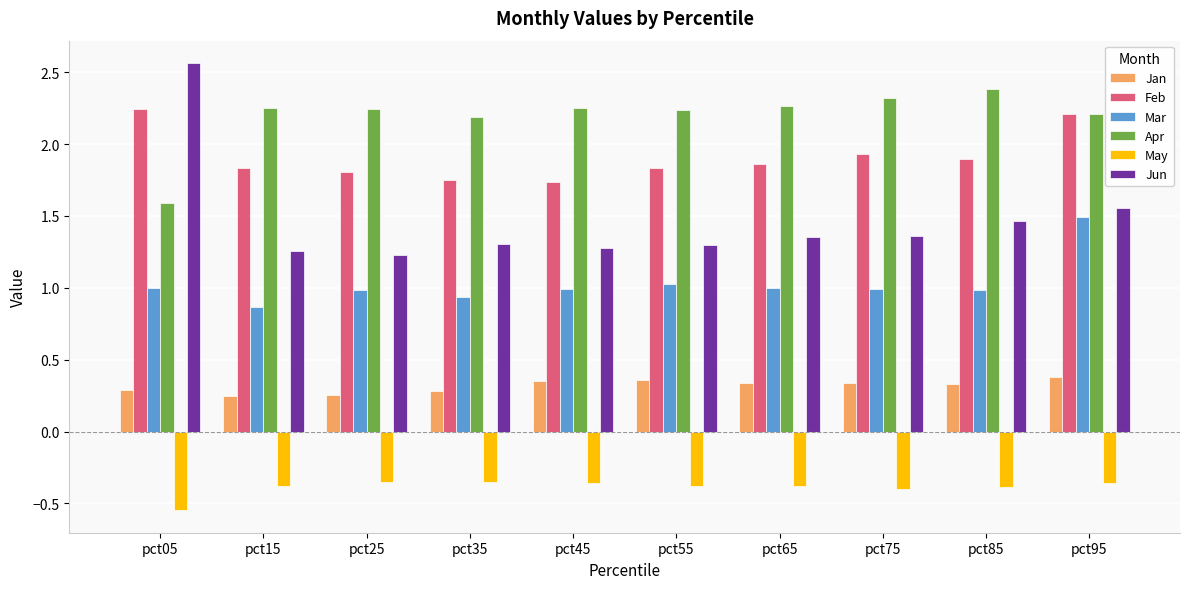

The Jun series shows 0.4 at pct45. True or false?

False